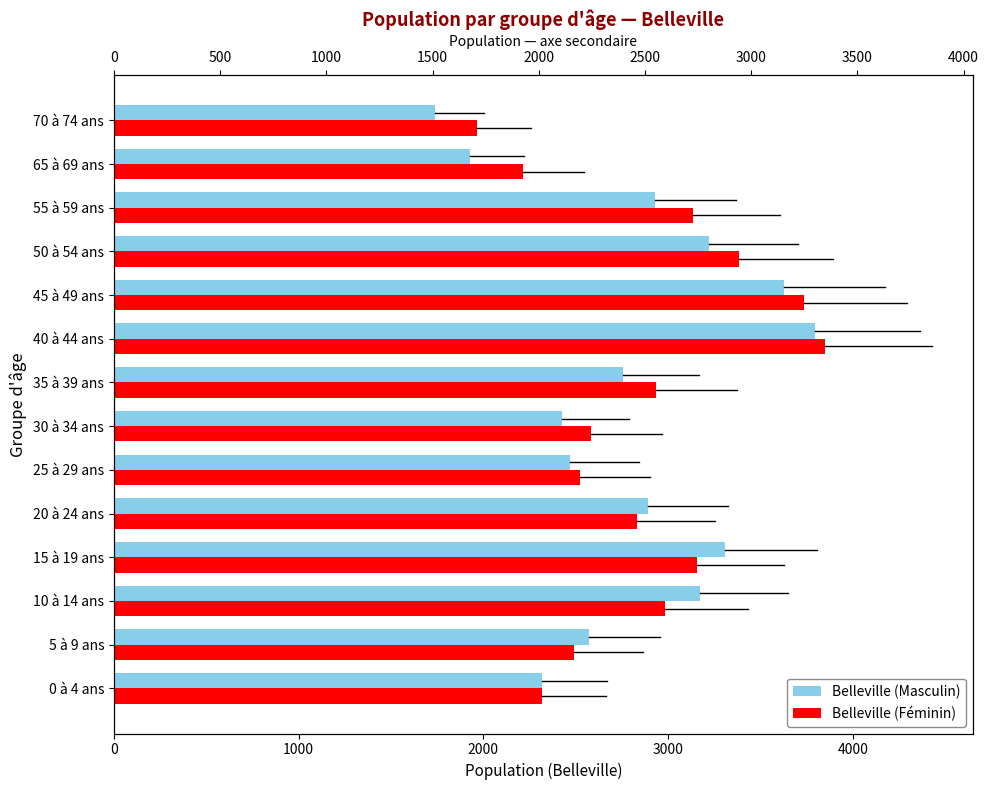

What is the smallest value displayed?

1740